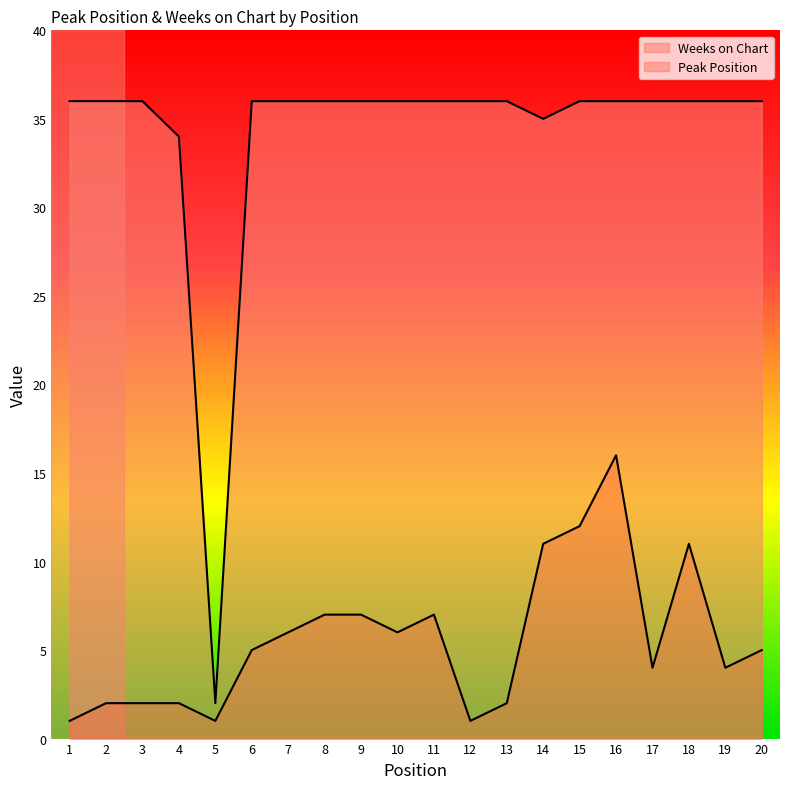

Which series has the largest total across all categories?

Weeks on Chart